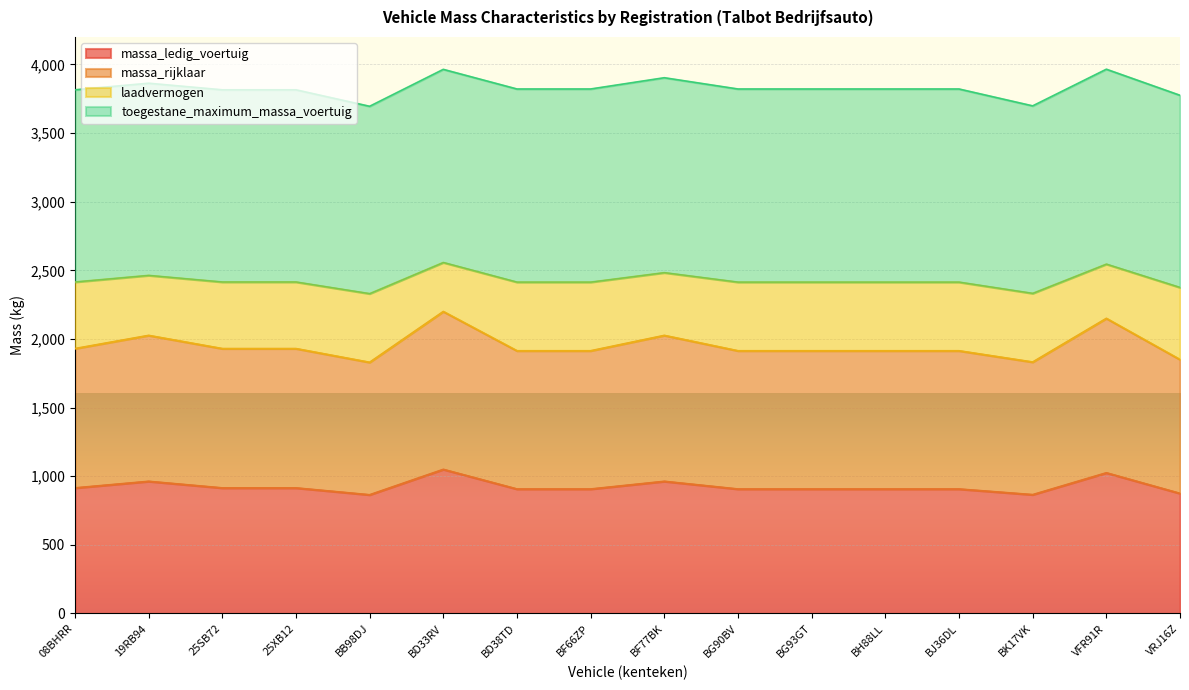

At which category does massa_rijklaar reach its first local valley?

BB98DJ